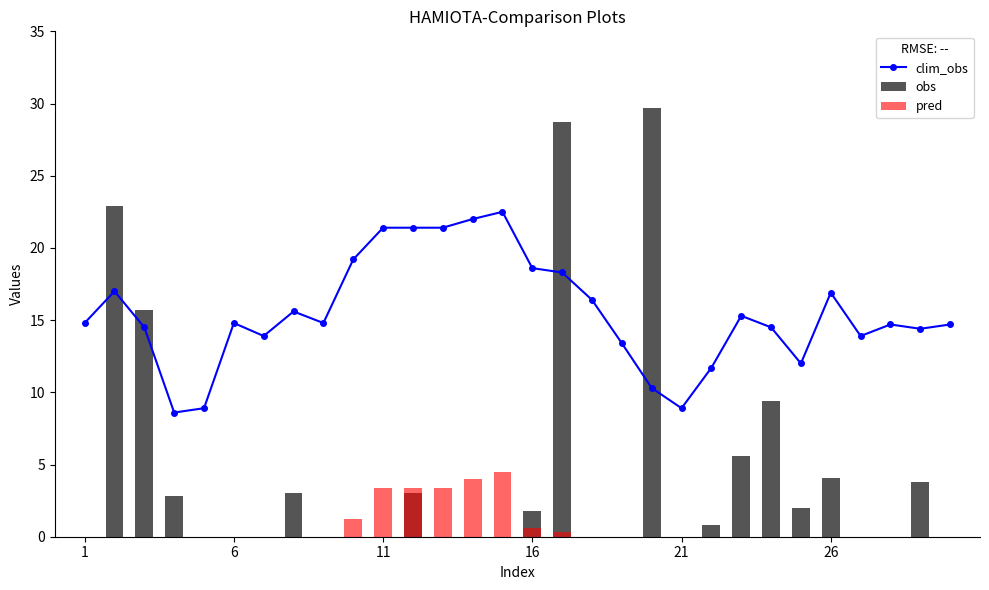

What is the value of the obs bar at the 3rd from the left?

15.7